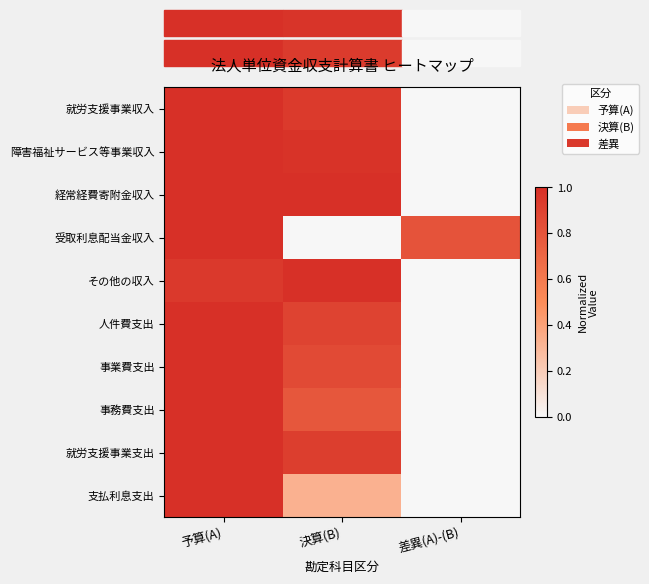

Reading left to right, extract all data points from this chart.

就労支援事業収入: 予算(A)=1.0	決算(B)=0.9	差異(A)-(B)=0.0
障害福祉サービス等事業収入: 予算(A)=1.0	決算(B)=1.0	差異(A)-(B)=0.0
経常経費寄附金収入: 予算(A)=1.0	決算(B)=1.0	差異(A)-(B)=0.0
受取利息配当金収入: 予算(A)=1.0	決算(B)=0.0	差異(A)-(B)=0.8
その他の収入: 予算(A)=0.9	決算(B)=1.0	差異(A)-(B)=0.0
人件費支出: 予算(A)=1.0	決算(B)=0.9	差異(A)-(B)=0.0
事業費支出: 予算(A)=1.0	決算(B)=0.9	差異(A)-(B)=0.0
事務費支出: 予算(A)=1.0	決算(B)=0.8	差異(A)-(B)=0.0
就労支援事業支出: 予算(A)=1.0	決算(B)=0.9	差異(A)-(B)=0.0
支払利息支出: 予算(A)=1.0	決算(B)=0.3	差異(A)-(B)=0.0